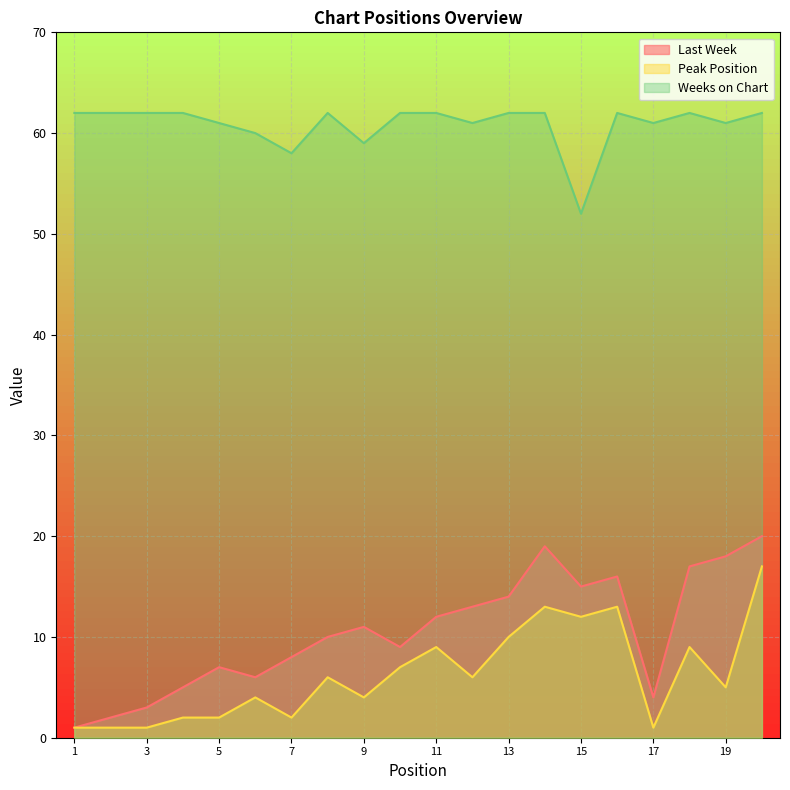

List the labels in order of Last Week value, largest first.

20, 14, 19, 18, 16, 15, 13, 12, 11, 9, 8, 10, 7, 5, 6, 4, 17, 3, 2, 1